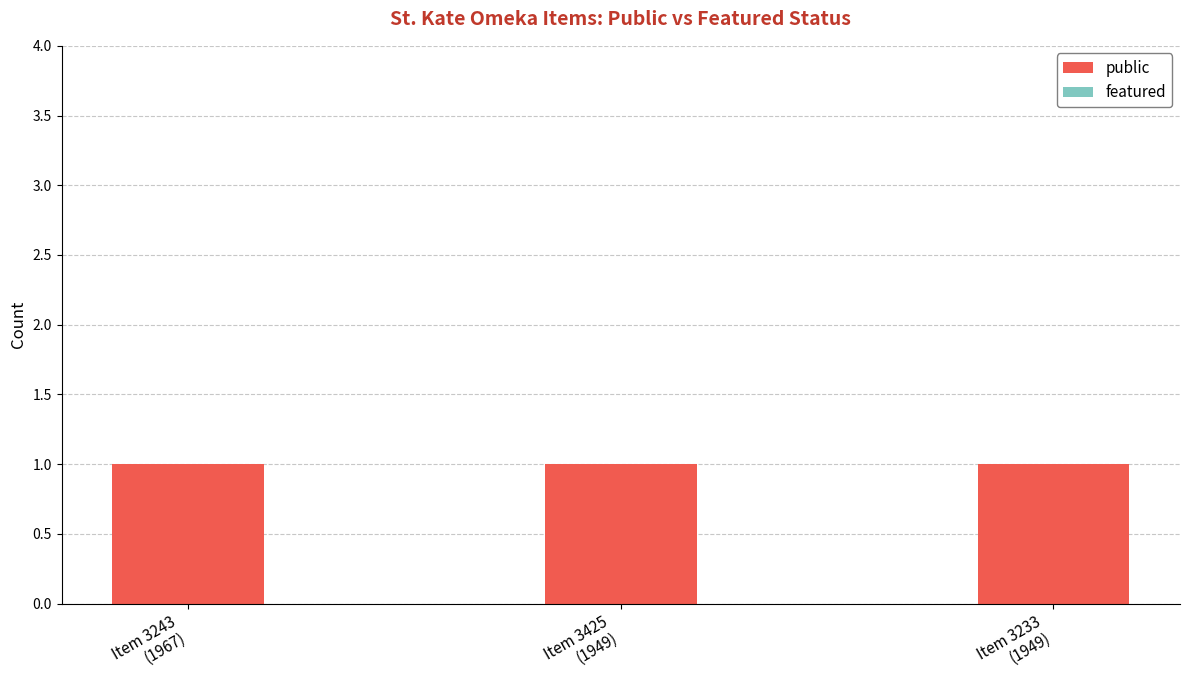

At which label does public reach its minimum?

Item 3243
(1967)